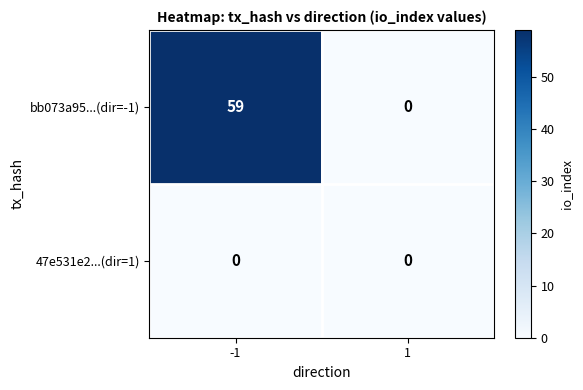

Reading left to right, extract all data points from this chart.

bb073a95...(dir=-1): 59	0
47e531e2...(dir=1): 0	0